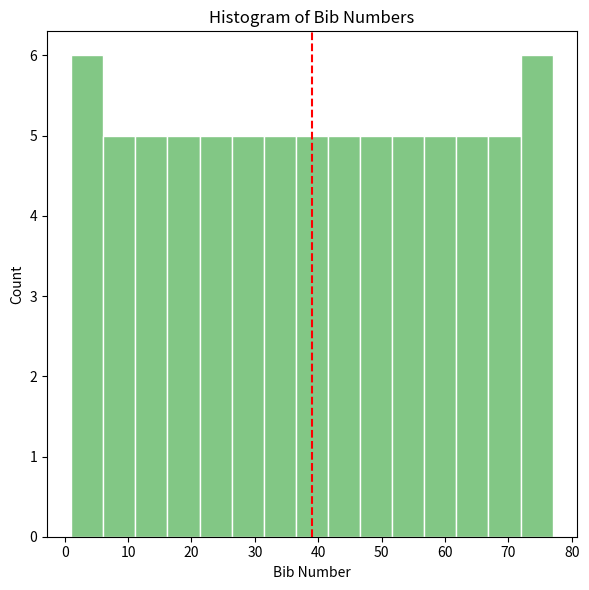

Reading left to right, list every bar in this chart as the range it spans on the x-axis followed by its height. Neither the bar edges nor the heights are printed on the chart, so give them approximately, as read against the axes.

1 to 6: 6
6 to 11: 5
11 to 16: 5
16 to 21: 5
21 to 26: 5
26 to 31: 5
31 to 36: 5
36 to 42: 5
42 to 47: 5
47 to 52: 5
52 to 57: 5
57 to 62: 5
62 to 67: 5
67 to 72: 5
72 to 77: 6